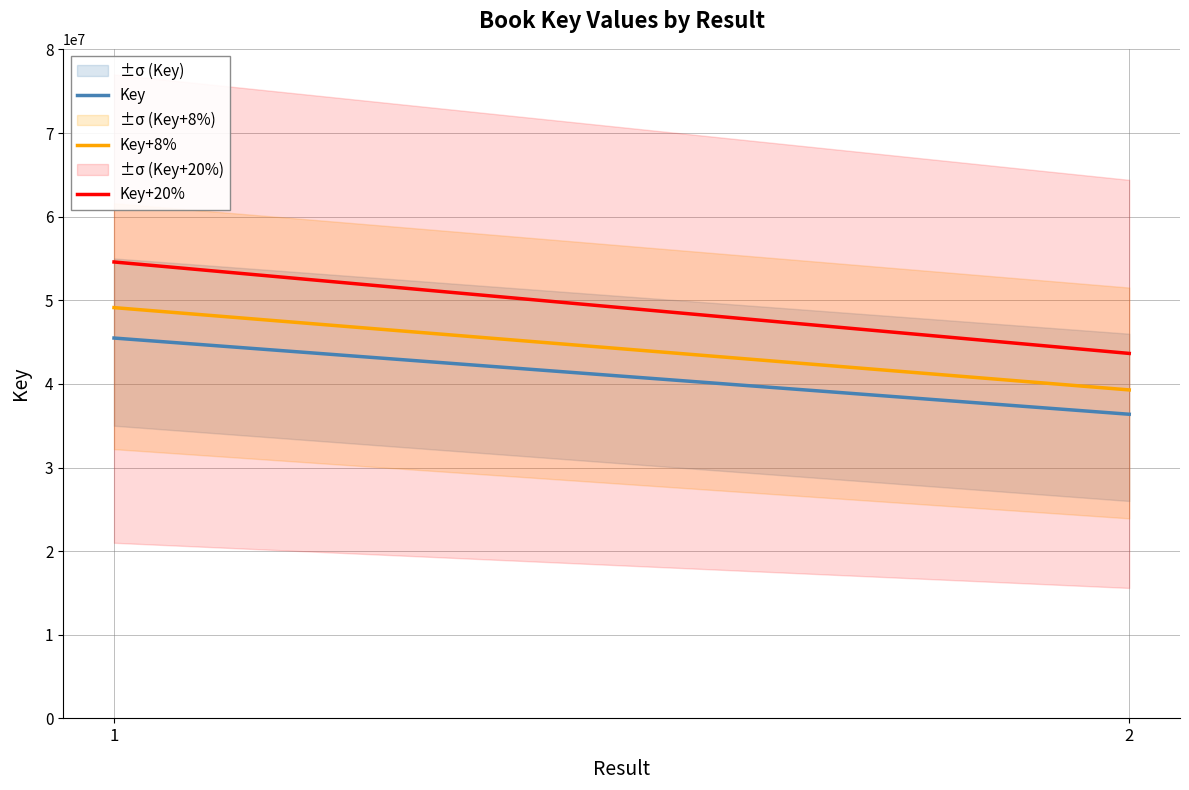

What is the approximate value of Key+20% at 1?

54581332.8